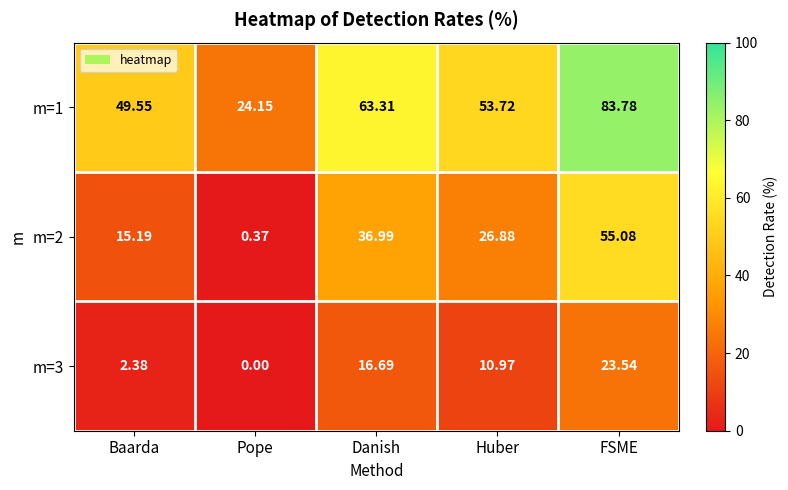

At which label does m=3 reach its peak?

FSME